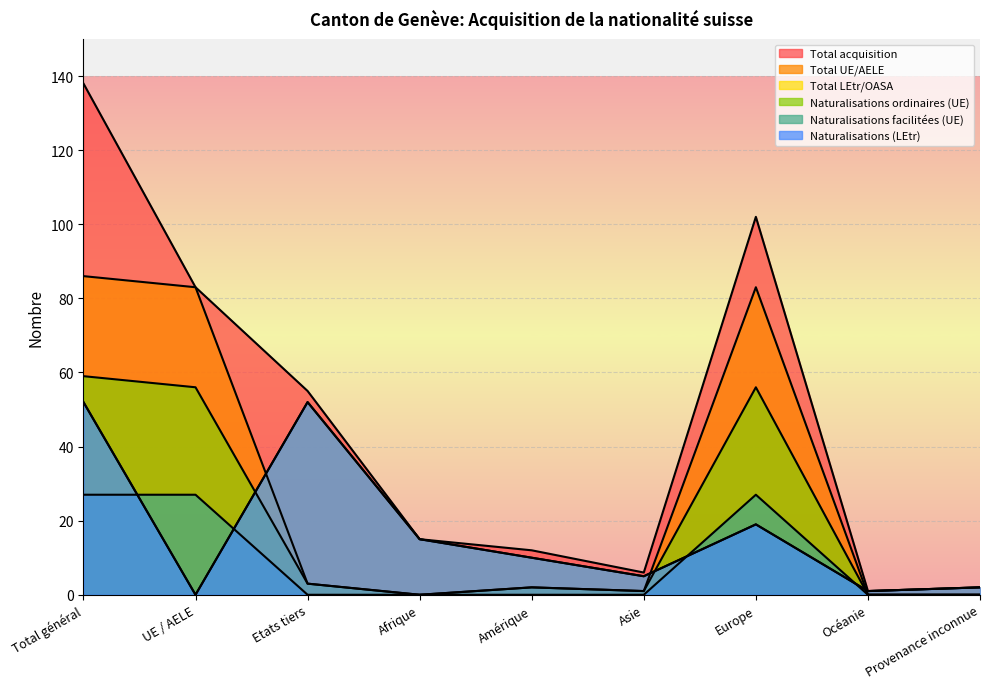

What is the average value of the Total UE/AELE series?

29